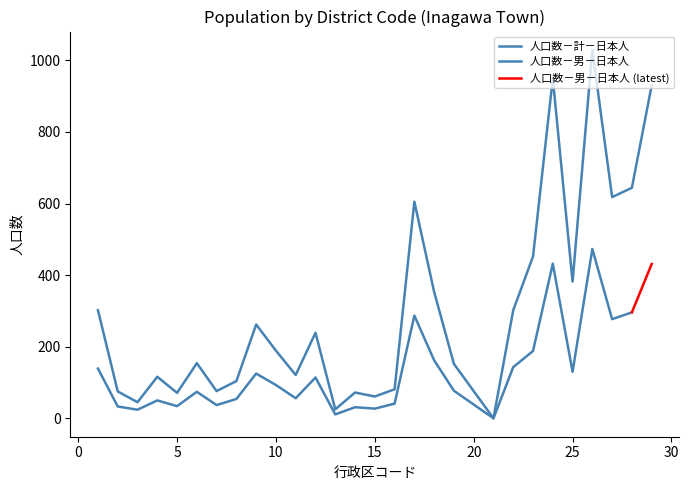

True or false: the data shows 107 at 12.

False